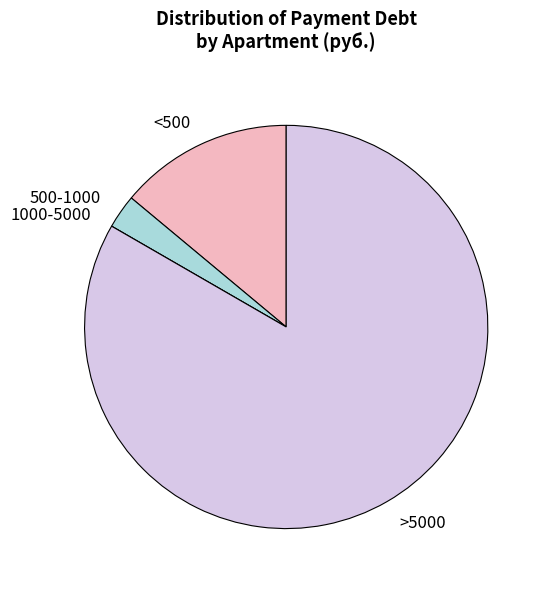

Which category has the biggest portion of the pie?

>5000